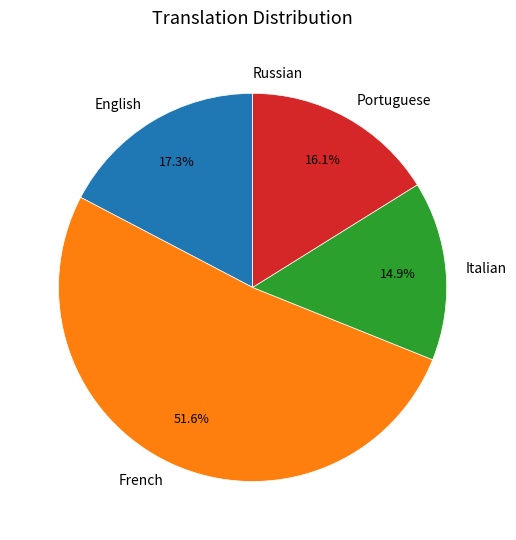

What is the ratio of the value at English to the value at Portuguese?

1.1